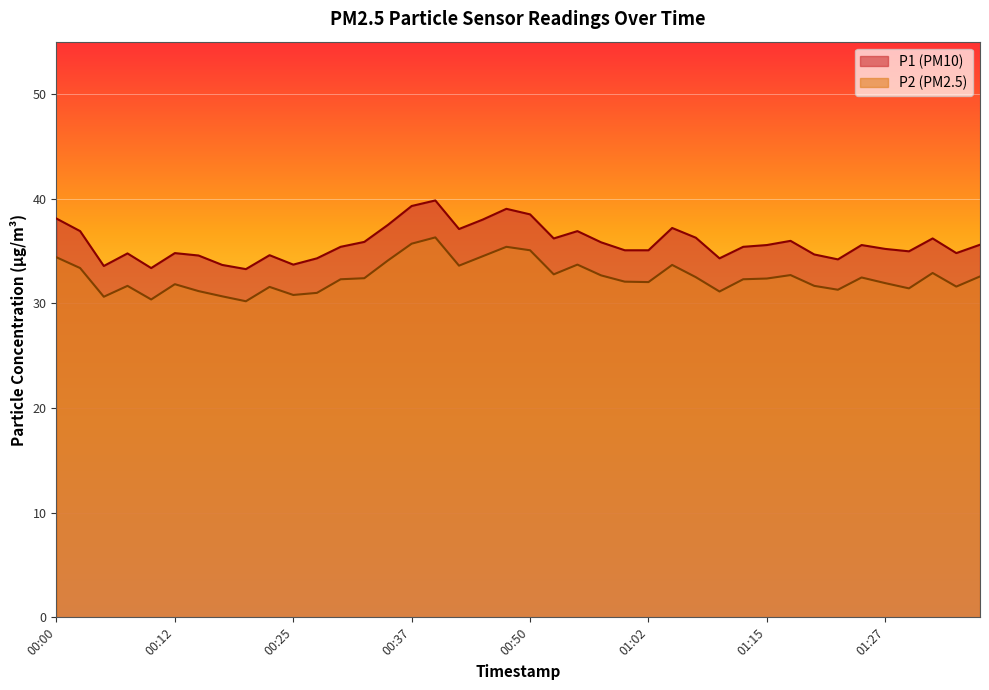

The value of P1 at 01:10 is 34.3. True or false?

True